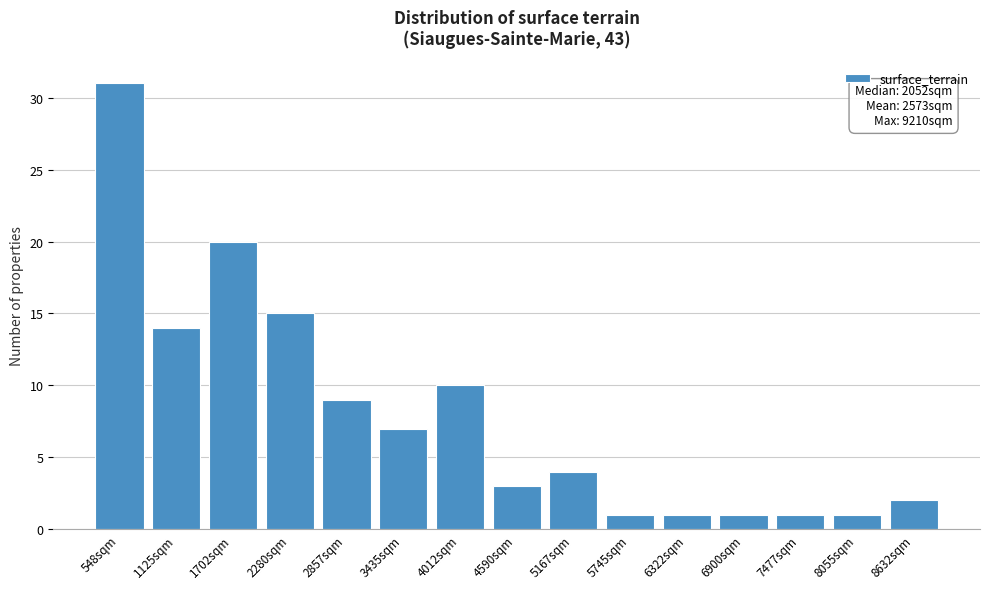

Reading left to right, what are all the values shown in this chart?

548sqm=31	1125sqm=14	1702sqm=20	2280sqm=15	2857sqm=9	3435sqm=7	4012sqm=10	4590sqm=3	5167sqm=4	5745sqm=1	6322sqm=1	6900sqm=1	7477sqm=1	8055sqm=1	8632sqm=2